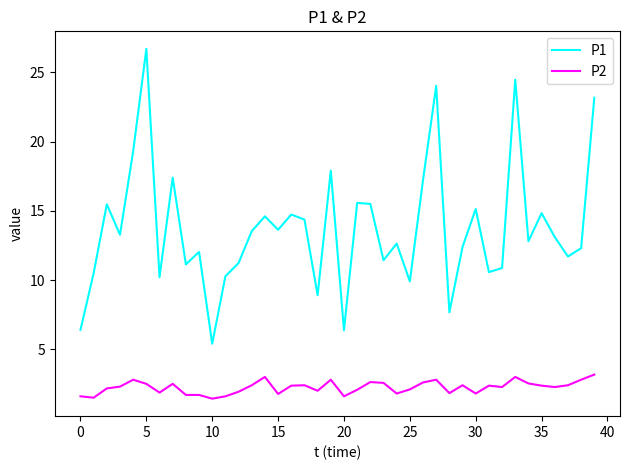

What is the lowest value of the P2 series?

1.4